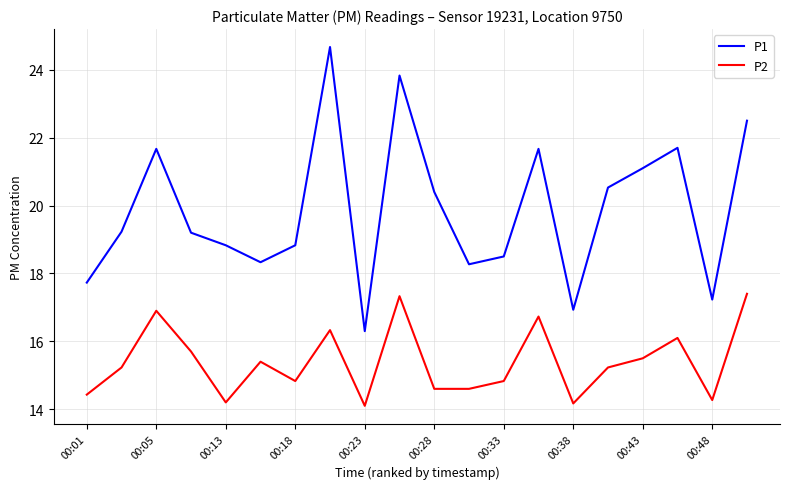

True or false: P2 has more than 2 interior local peaks.

True